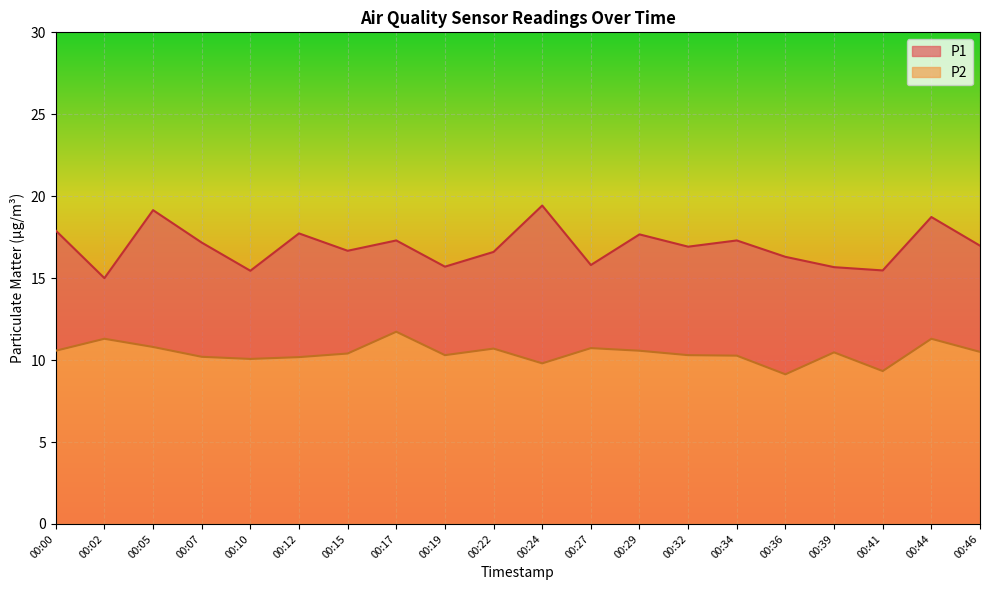

Does the chart display data point markers on the line(s)?

No